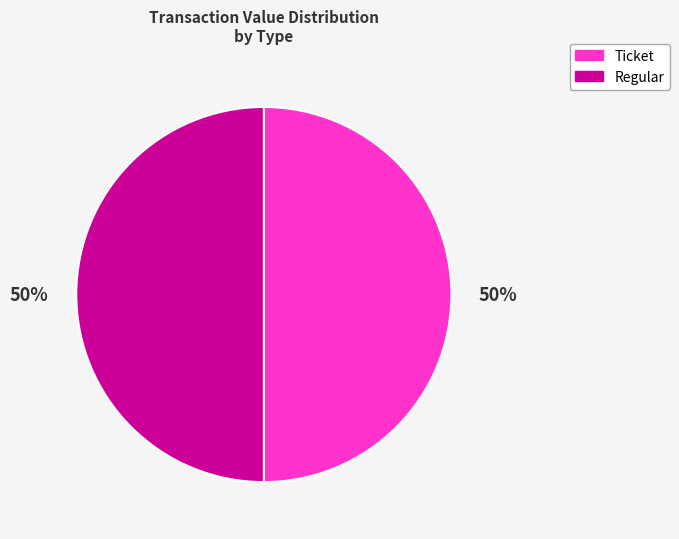

What is the largest slice in the pie chart?

Ticket io_index=1